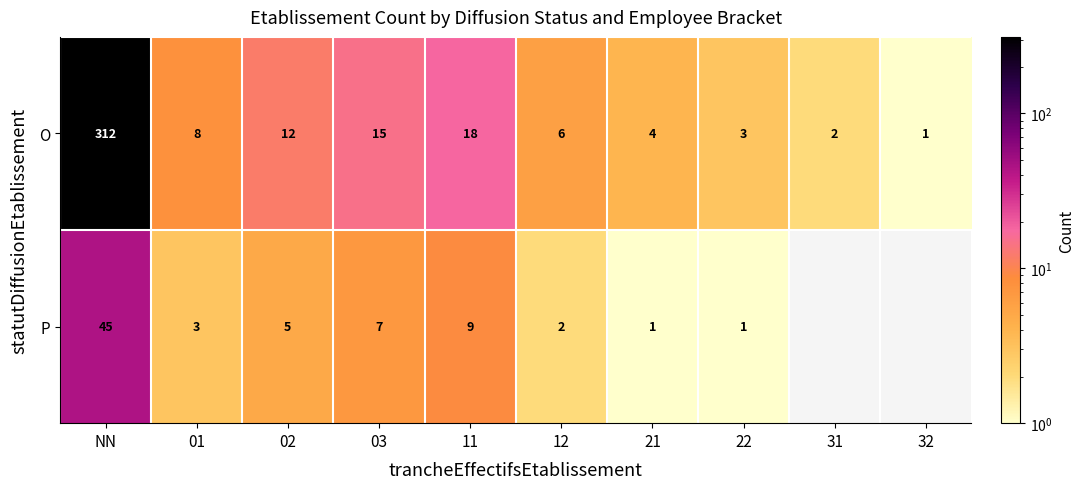

What is the difference between the maximum and minimum values in the O series?

311